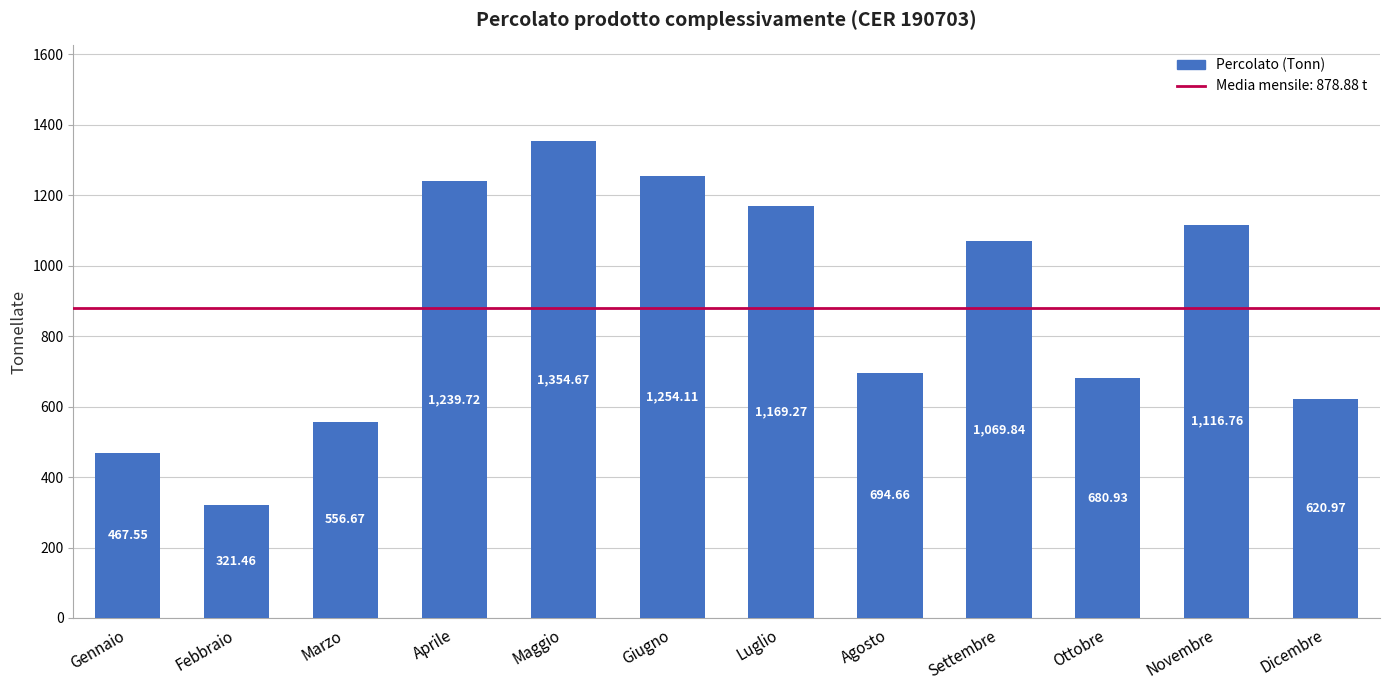

How many data points does each series have?

12